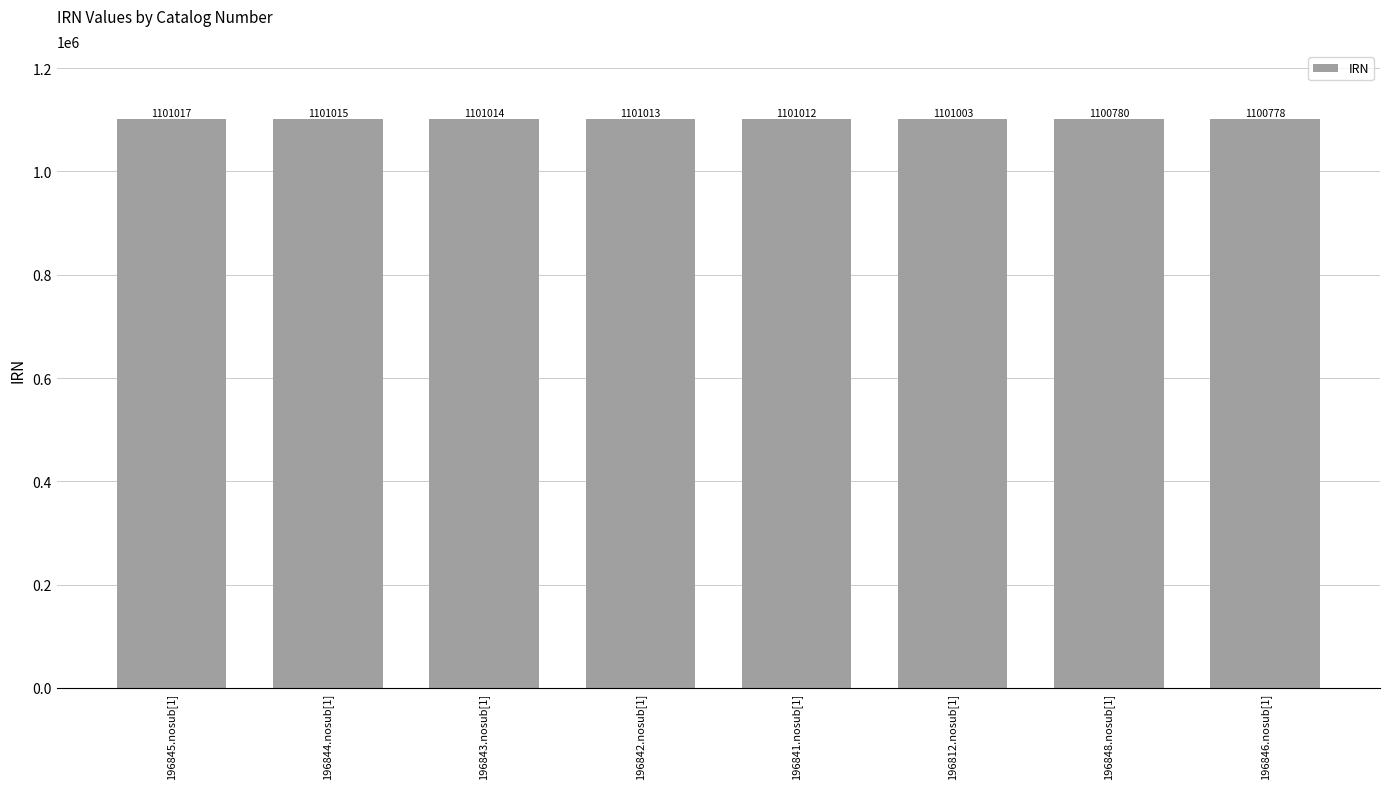

What is the sum of all values?

8807632